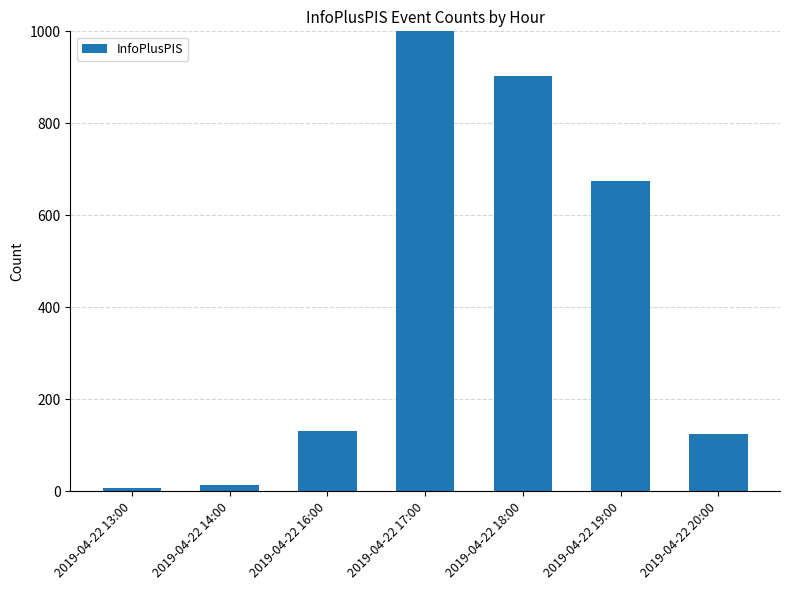

What is the sum of the values at 2019-04-22 14:00 and 2019-04-22 16:00?

146